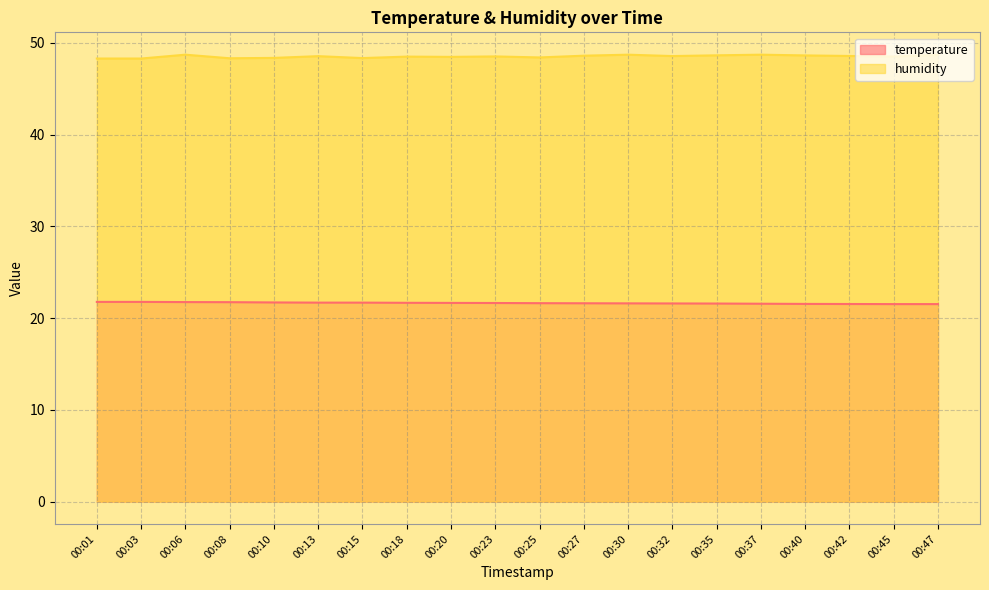

Reading right to left, what are all the values shown in this chart?

temperature: 21.5	21.5	21.5	21.6	21.6	21.6	21.6	21.6	21.6	21.6	21.6	21.7	21.7	21.7	21.7	21.7	21.7	21.8	21.8	21.8
humidity: 48.7	48.5	48.6	48.6	48.7	48.6	48.6	48.7	48.6	48.4	48.5	48.5	48.5	48.4	48.6	48.4	48.3	48.7	48.3	48.3